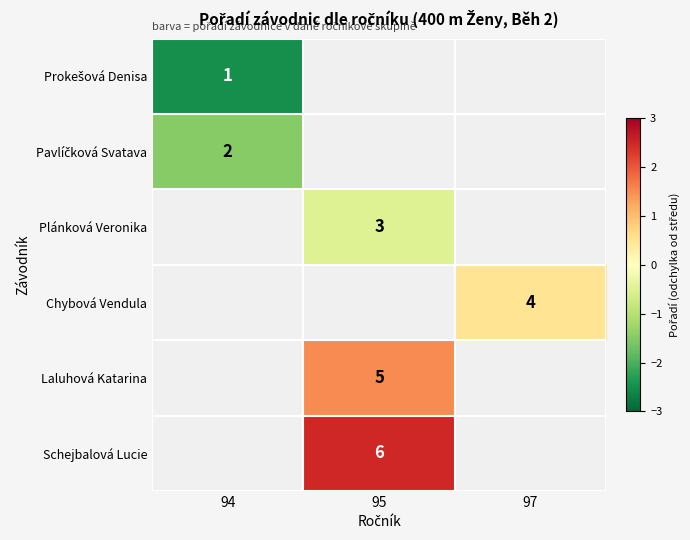

True or false: Plánková Veronika has a value of 1.0 at 95.

False